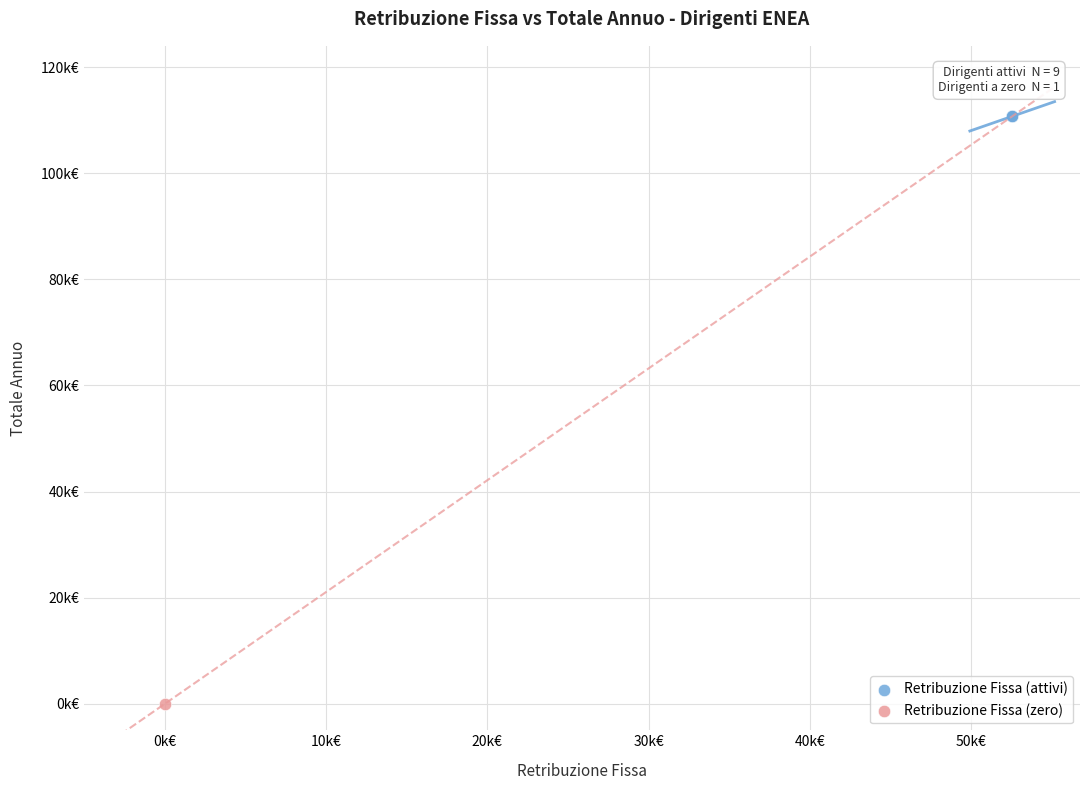

Which series reaches the maximum Y coordinate?

Retribuzione Fissa (attivi)